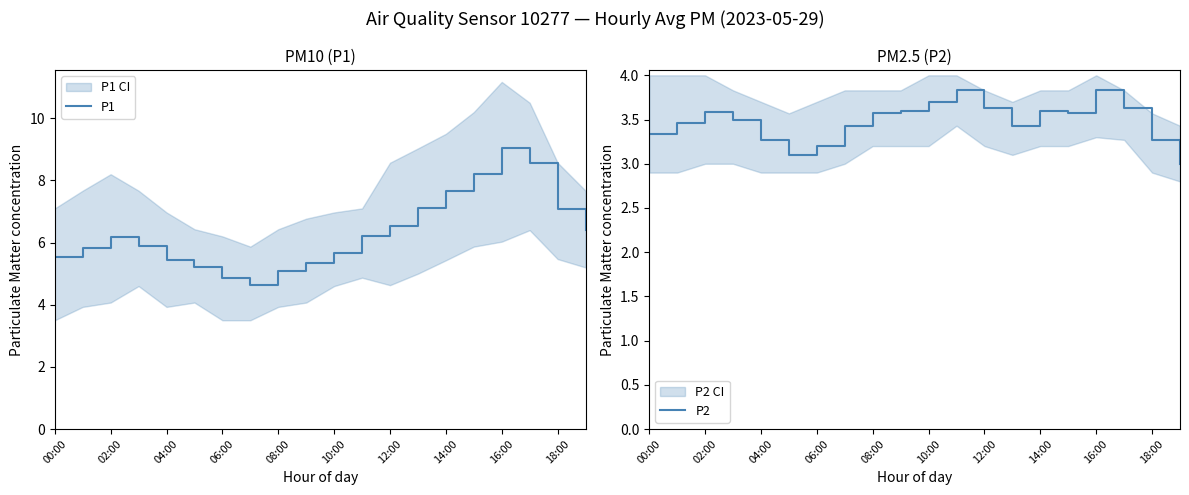

True or false: P2 and P1 intersect in this chart.

False